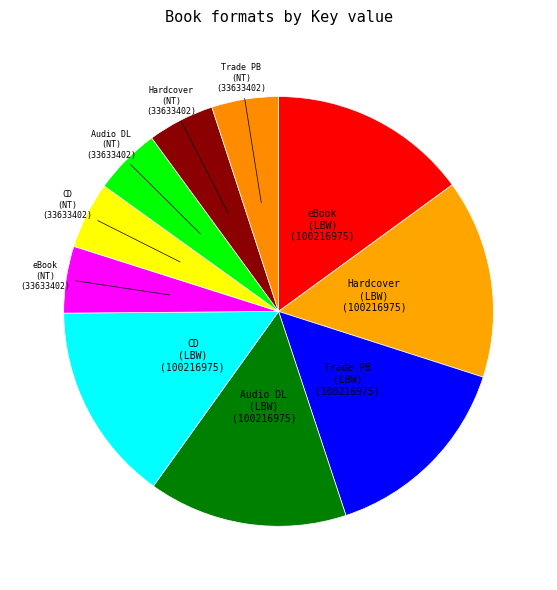

What is the total percentage of Hardcover (No Talking) and Compact Disk (No Talking)?

10.1%